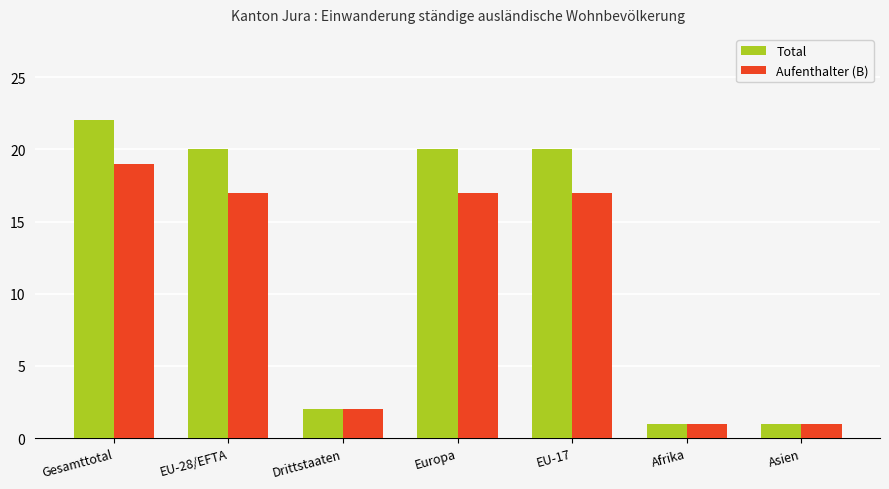

What is the label of the 5th bar from the right?

Drittstaaten